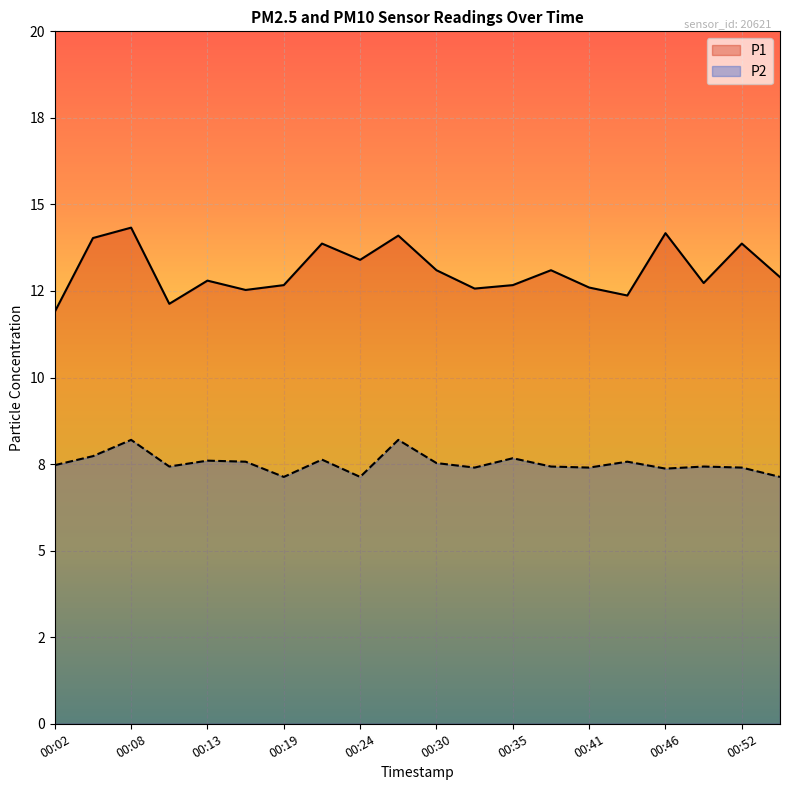

What is the value of the P1 point at the 14th from the left?

13.1